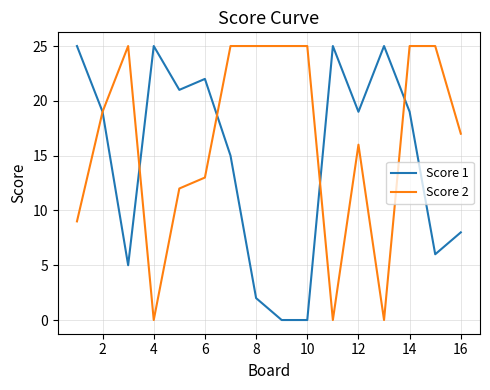

Which series has the largest total across all categories?

Score 2